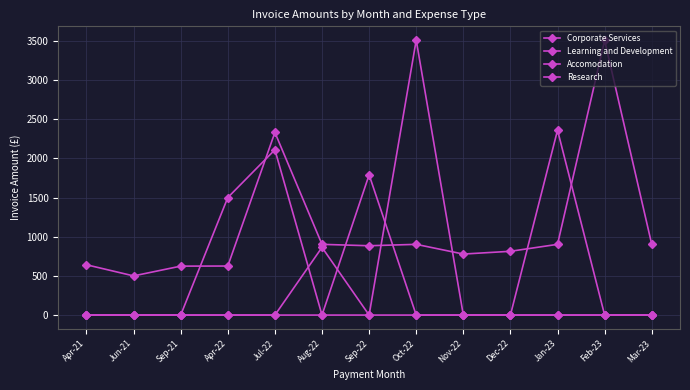

True or false: Corporate Services has a value of 814.2 at Dec-22.

True